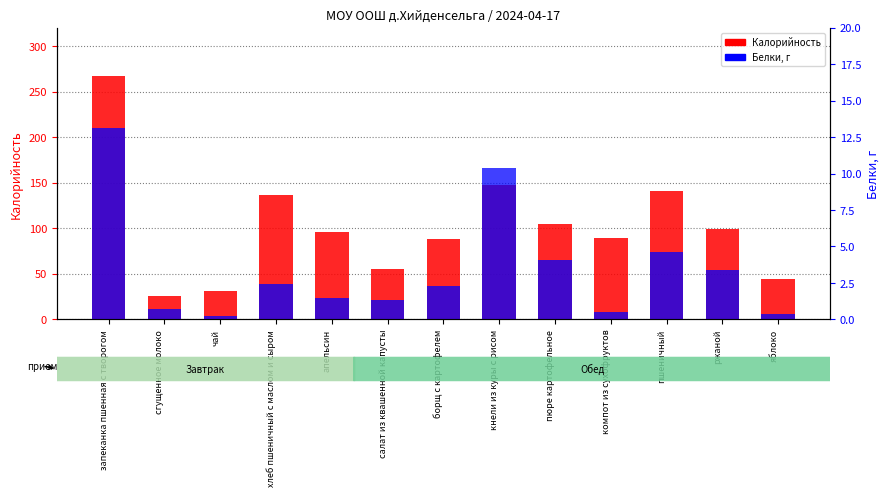

Where does the Калорийность series first go above 96?

запеканка пшенная с творогом